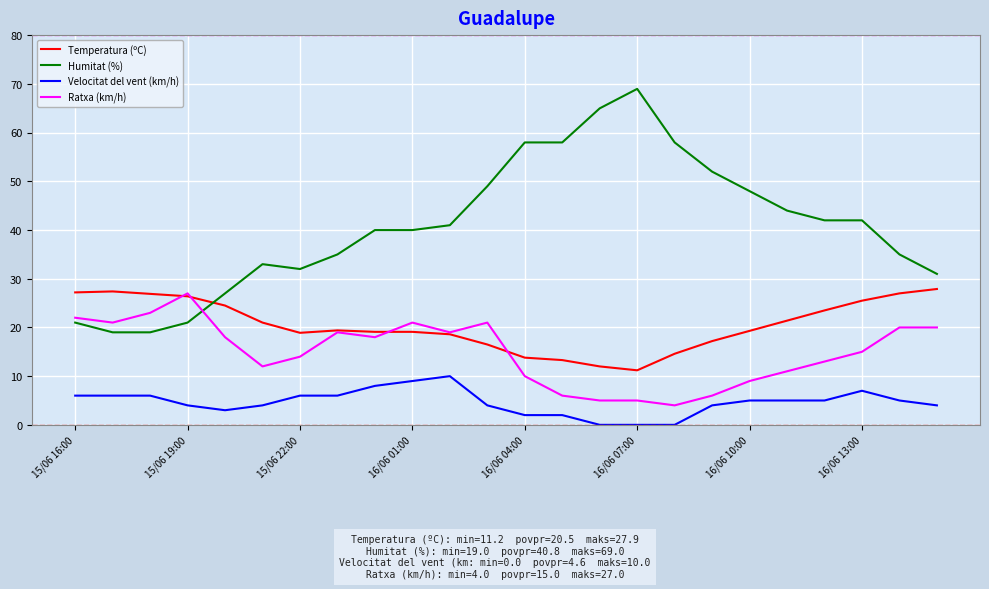

Which series has the largest range (max minus min)?

Humitat (%)